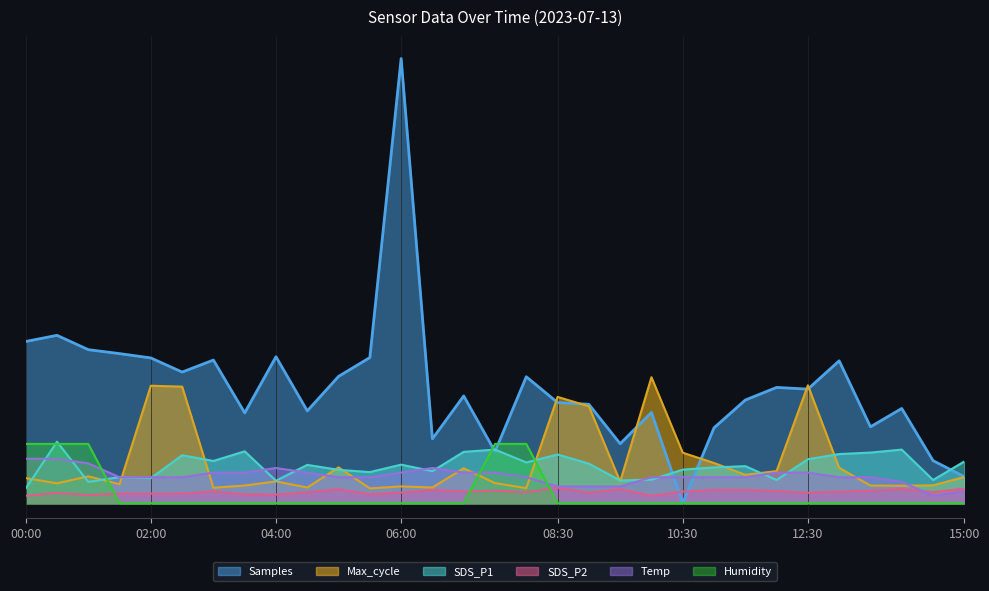

At which label is SDS_P1 closest to 5?

11:30